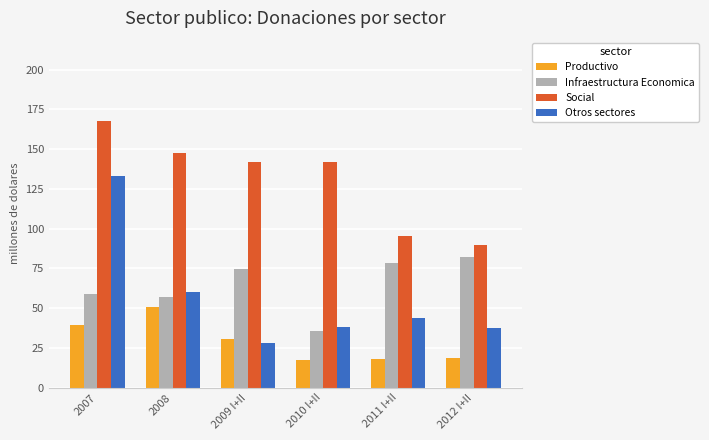

What is the maximum value shown in the chart?

168.0